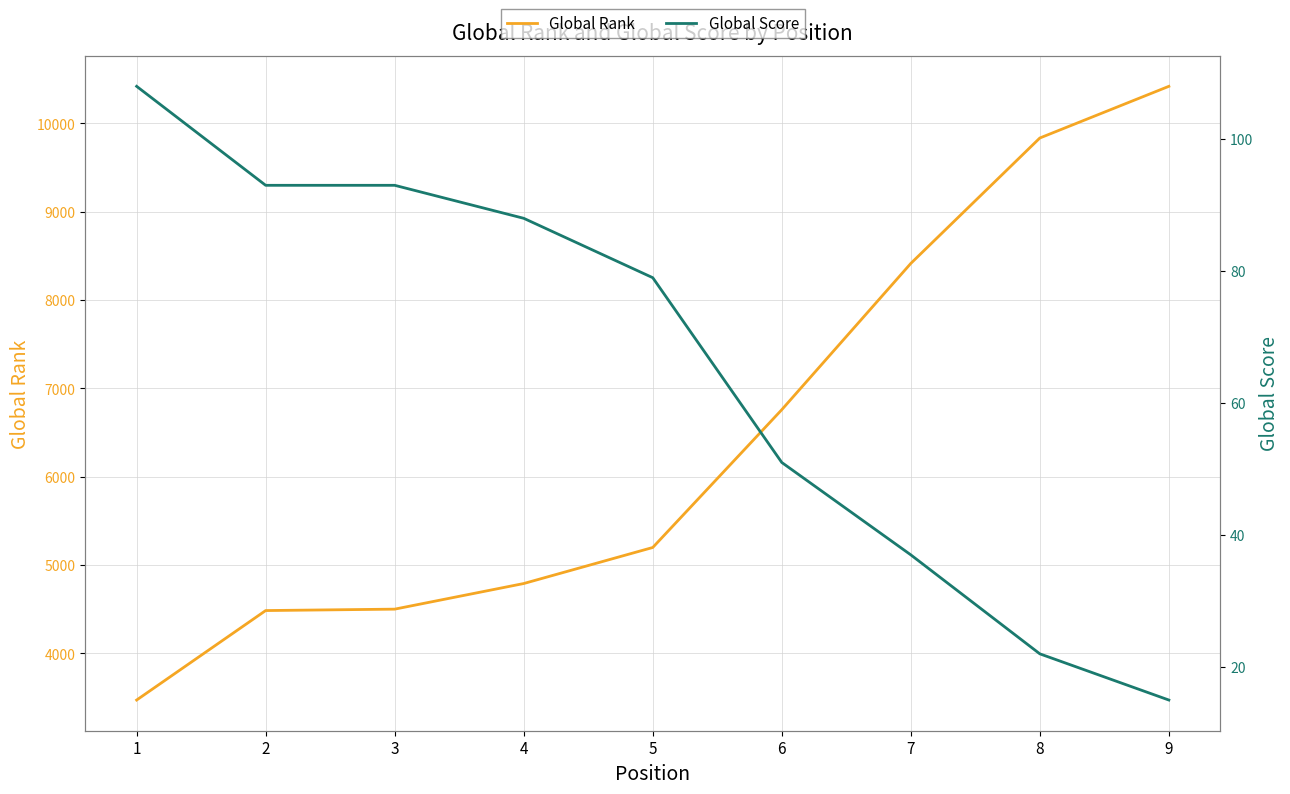

List the series in order of their peak value, highest first.

Global Rank, Global Score